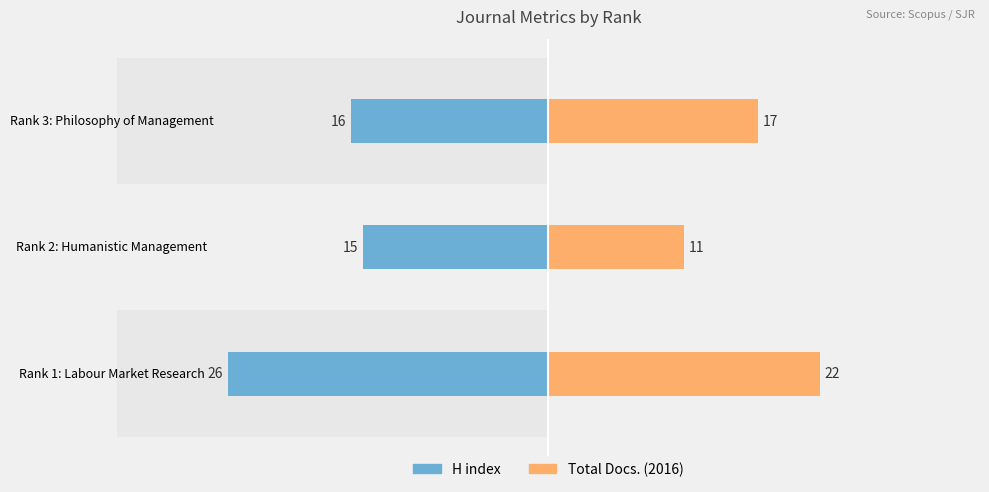

Which series has the widest spread of values?

H index